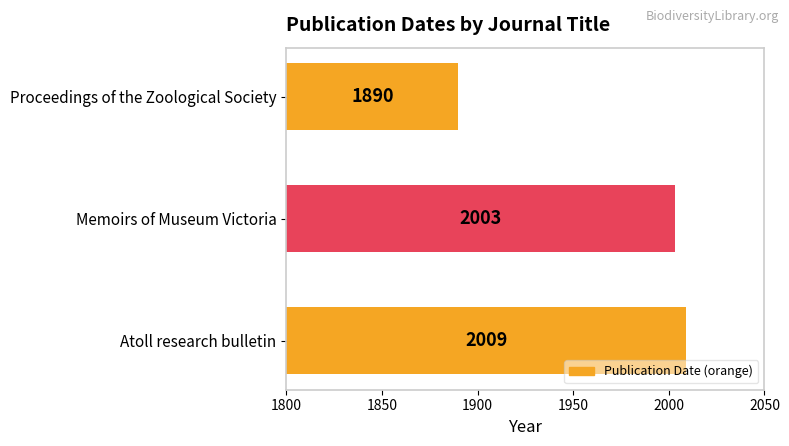

The chart shows a value of 432 at Proceedings of the Zoological Society. True or false?

False